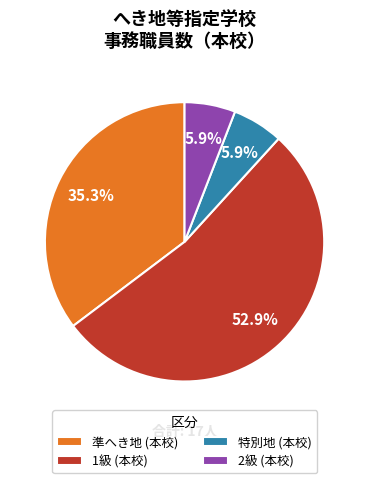

What is the total percentage of 特別地 (本校) and 1級 (本校)?

58.8%